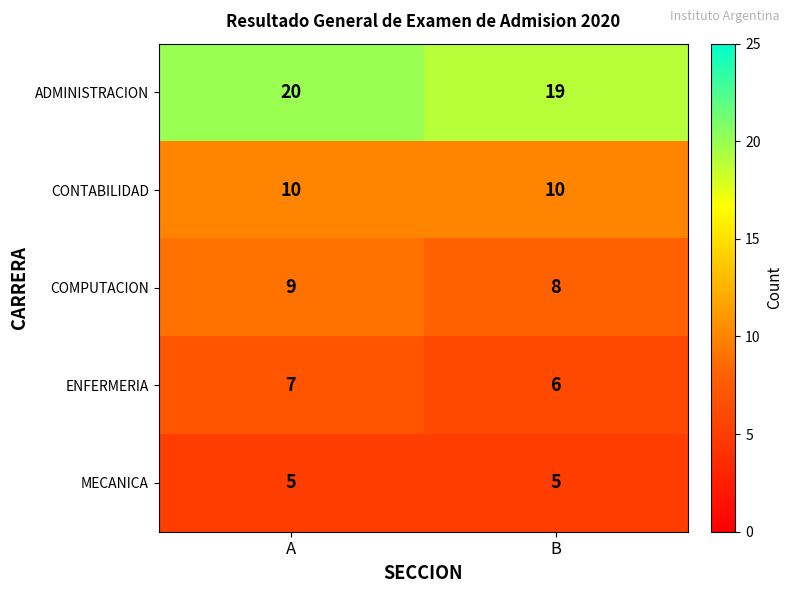

What is the spread (max minus min) of values at B?

14